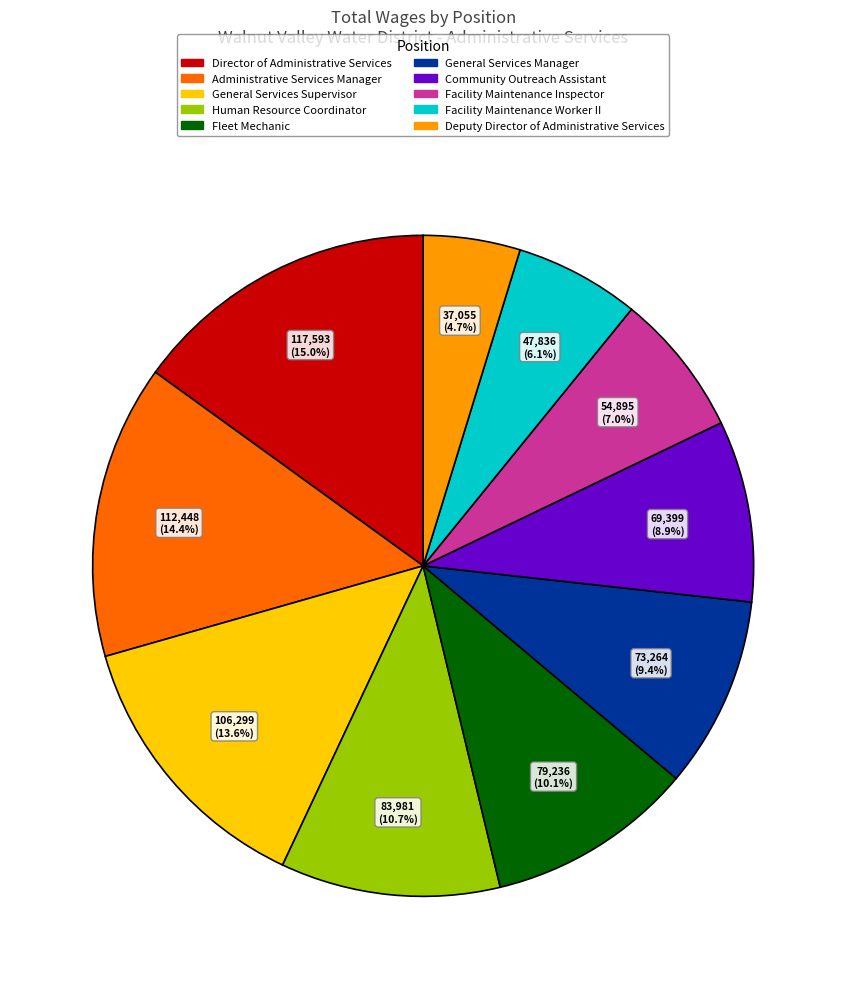

True or false: Administrative Services Manager accounts for 14% of the total.

True